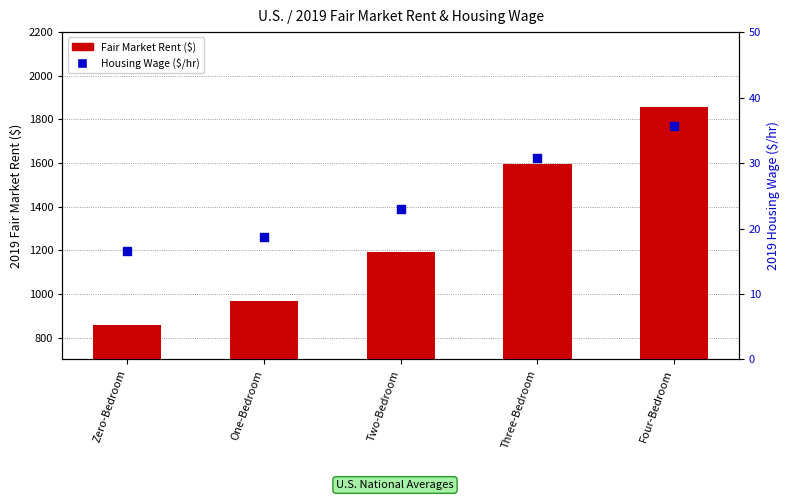

What are all the series names shown in the legend?

Fair Market Rent ($), Housing Wage ($/hr)